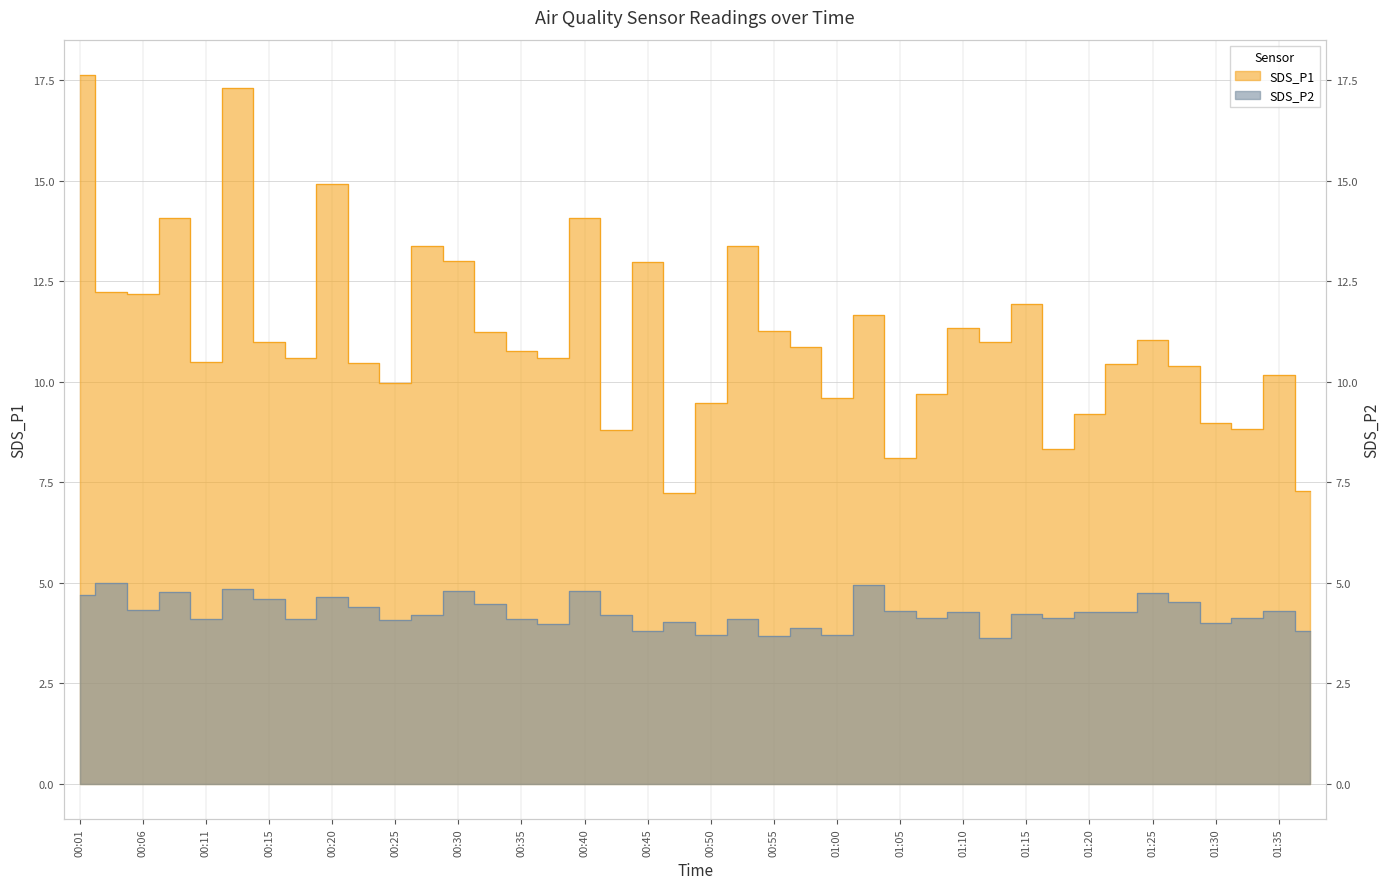

Rank the series at 00:13 from lowest to highest value.

SDS_P2, SDS_P1